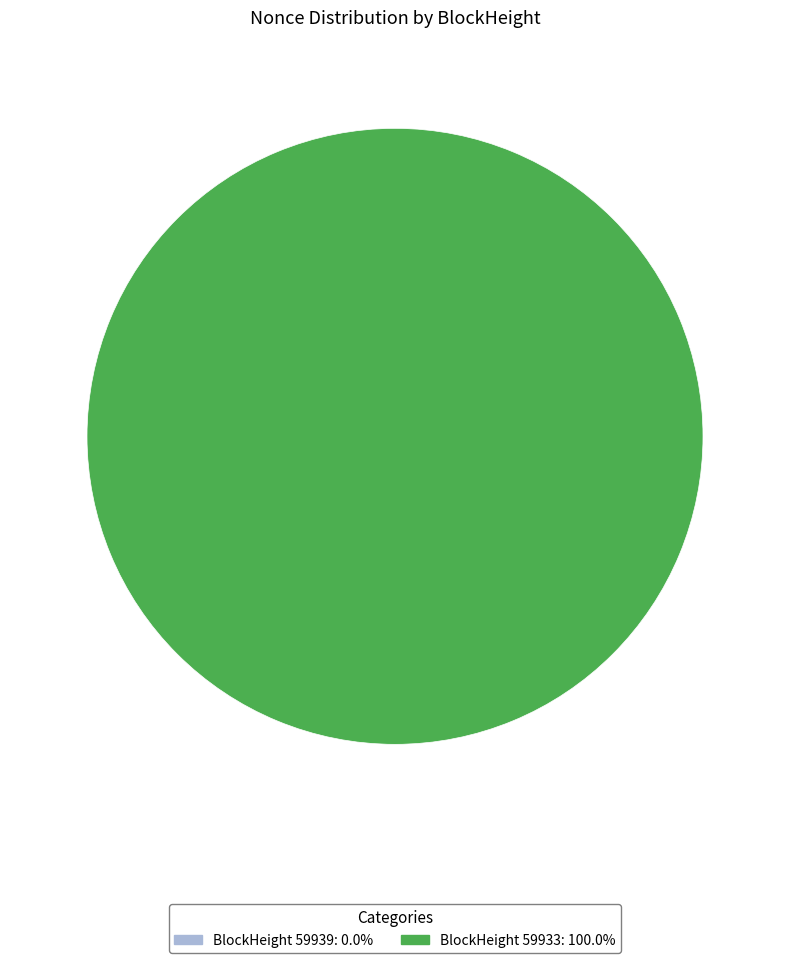

Is there any slice that represents more than half of the pie?

Yes